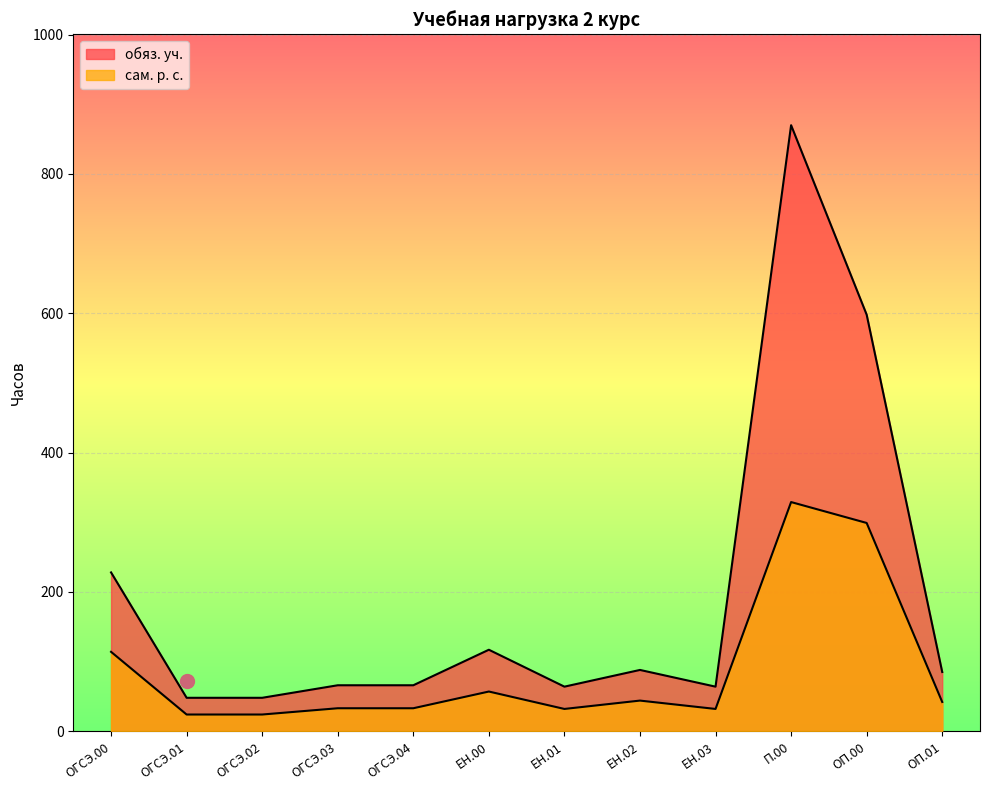

Is the value of сам. р. с. at ЕН.02 greater than the value of обяз. уч. at ЕН.03?

No